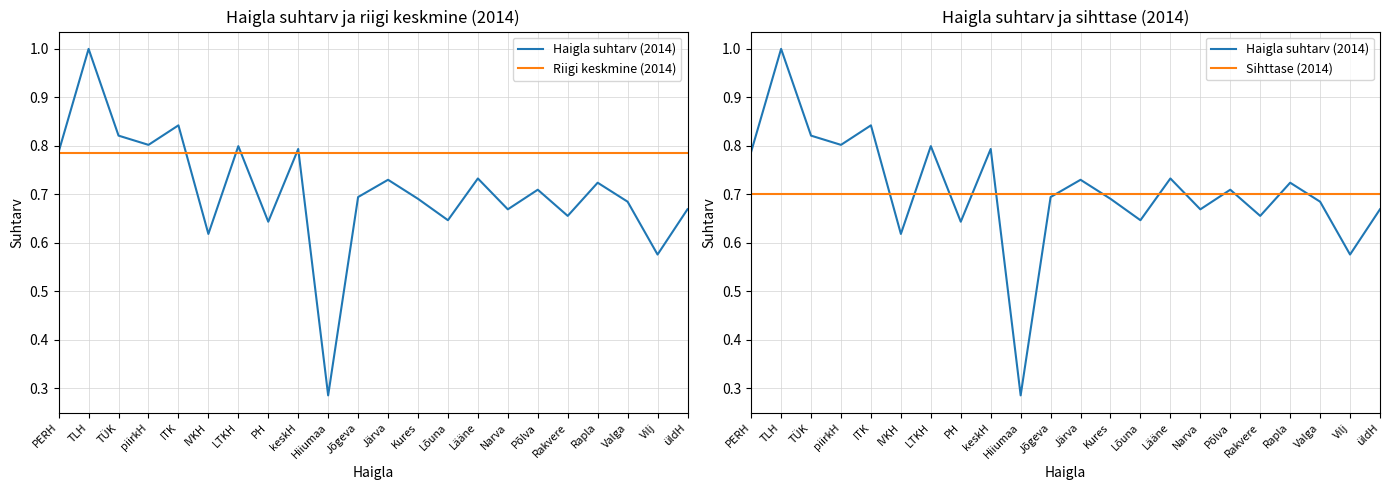

What is the difference between the highest and lowest values at TLH?

0.3